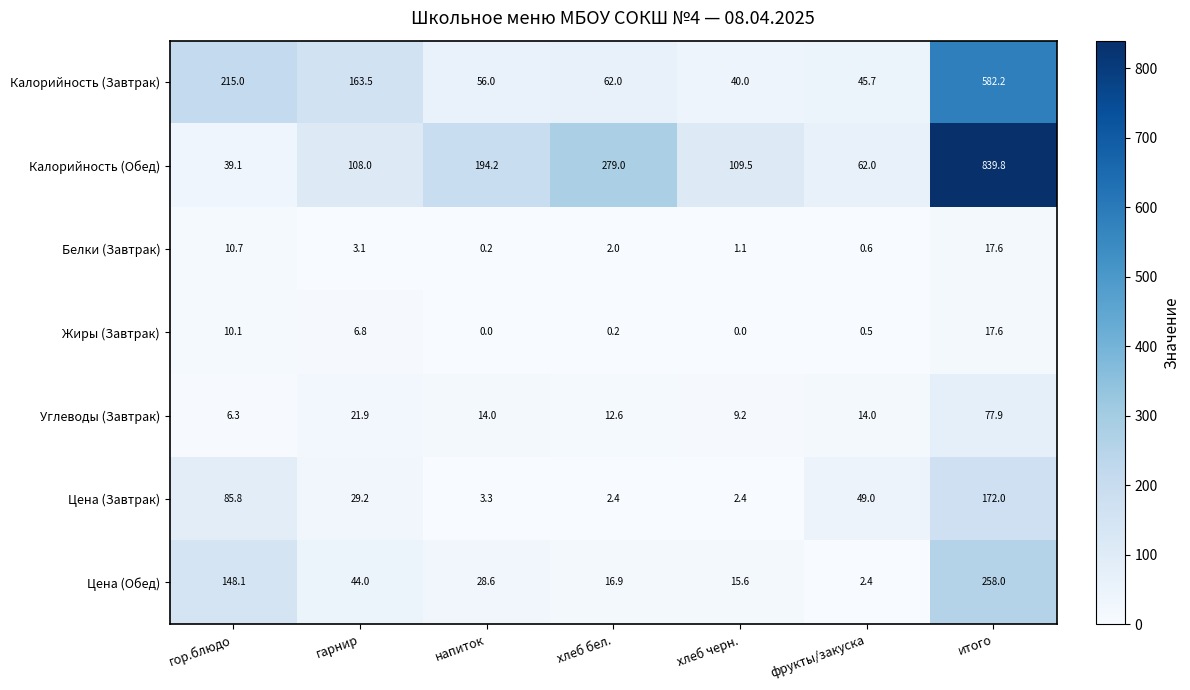

What is the total value across all series at гарнир?

376.5